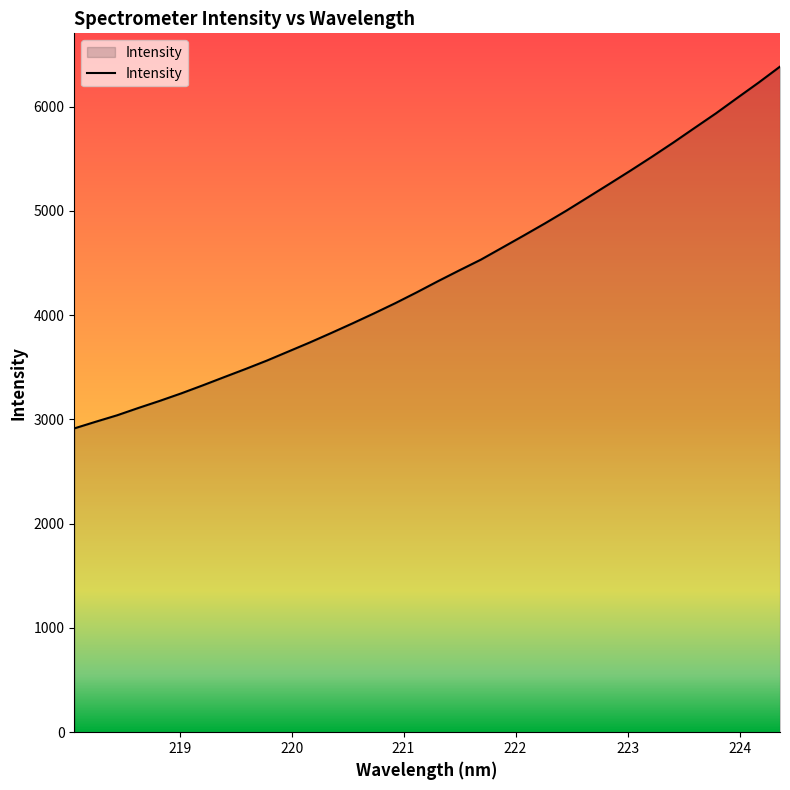

What is the smallest value displayed?

2913.7